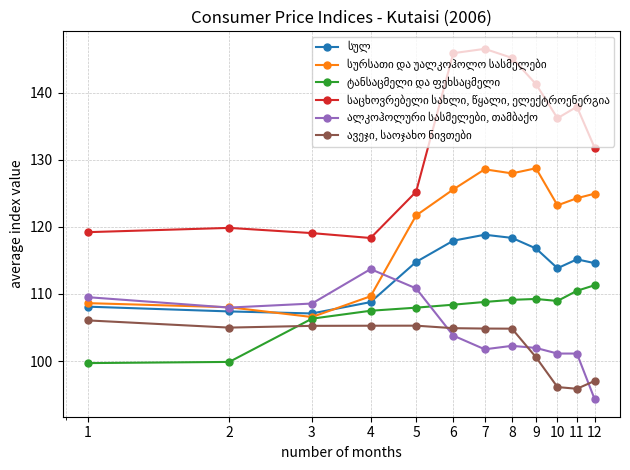

What is the smallest value displayed?

94.3